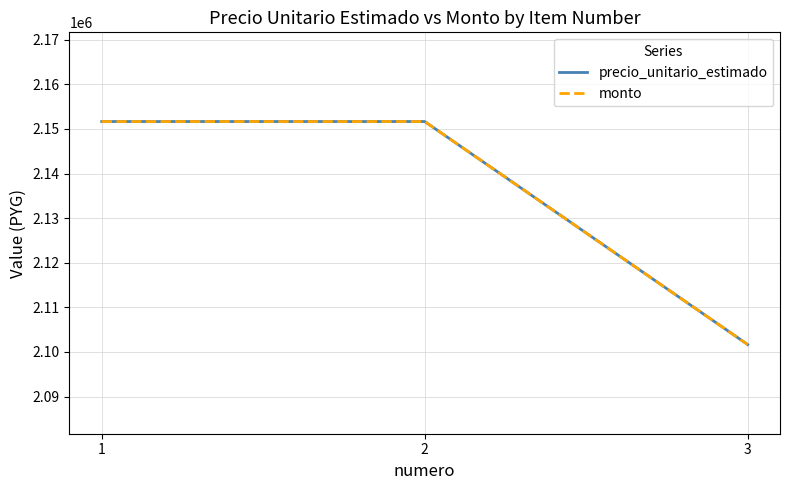

Does the chart display data point markers on the line(s)?

No